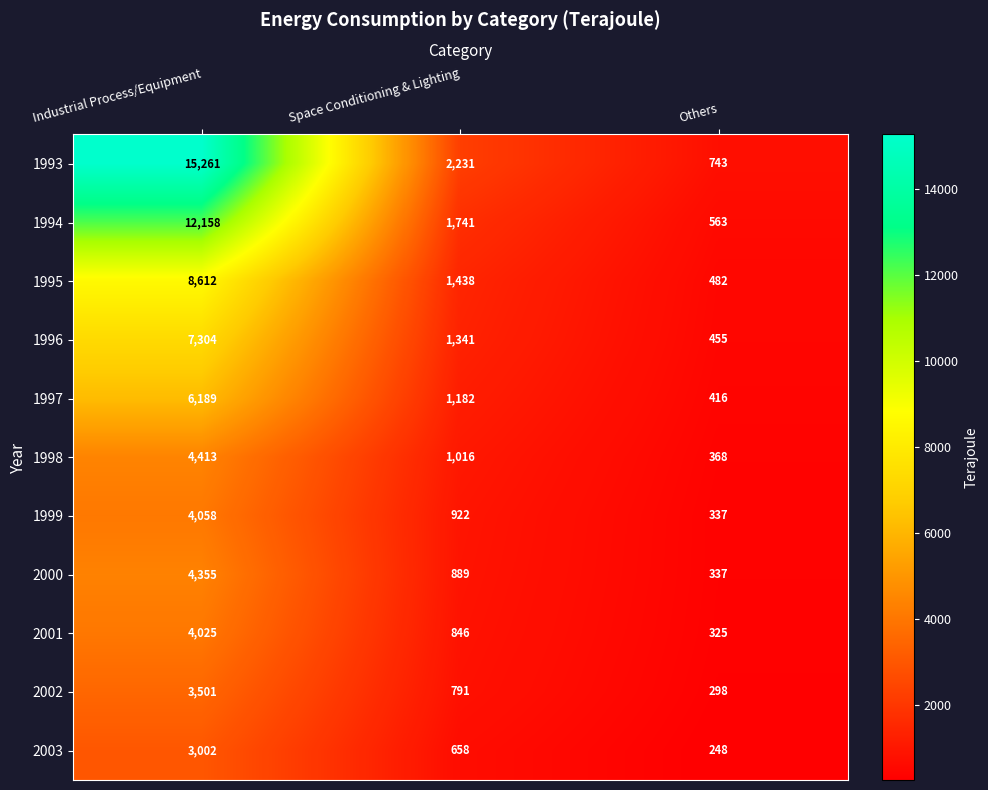

How many 2001 values are between 325 and 4025?

3